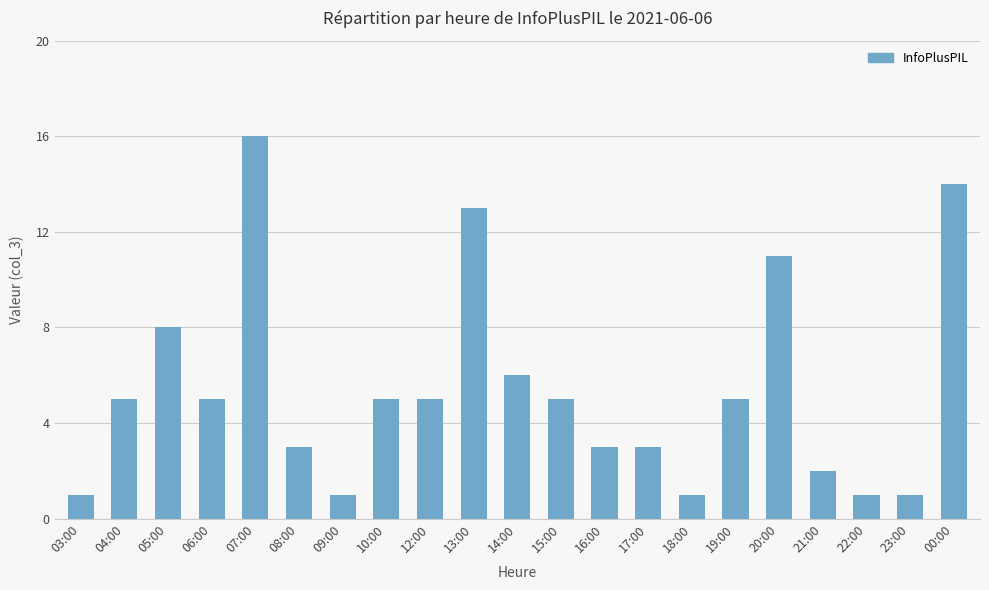

Which has a higher value, 07:00 or 21:00?

07:00